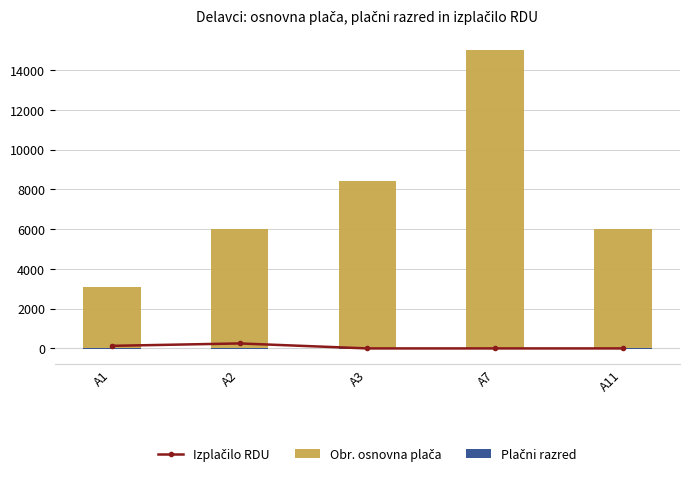

Reading left to right, transcribe all the data shown in this chart.

Izplačilo RDU: 129.4	250.6	0.0	0.0	0.0
Obr. osnovna plača: 3100.0	6000.0	8400.0	15000.0	6000.0
Plačni razred: -20.0	-40.0	-48.0	-34.0	-34.0